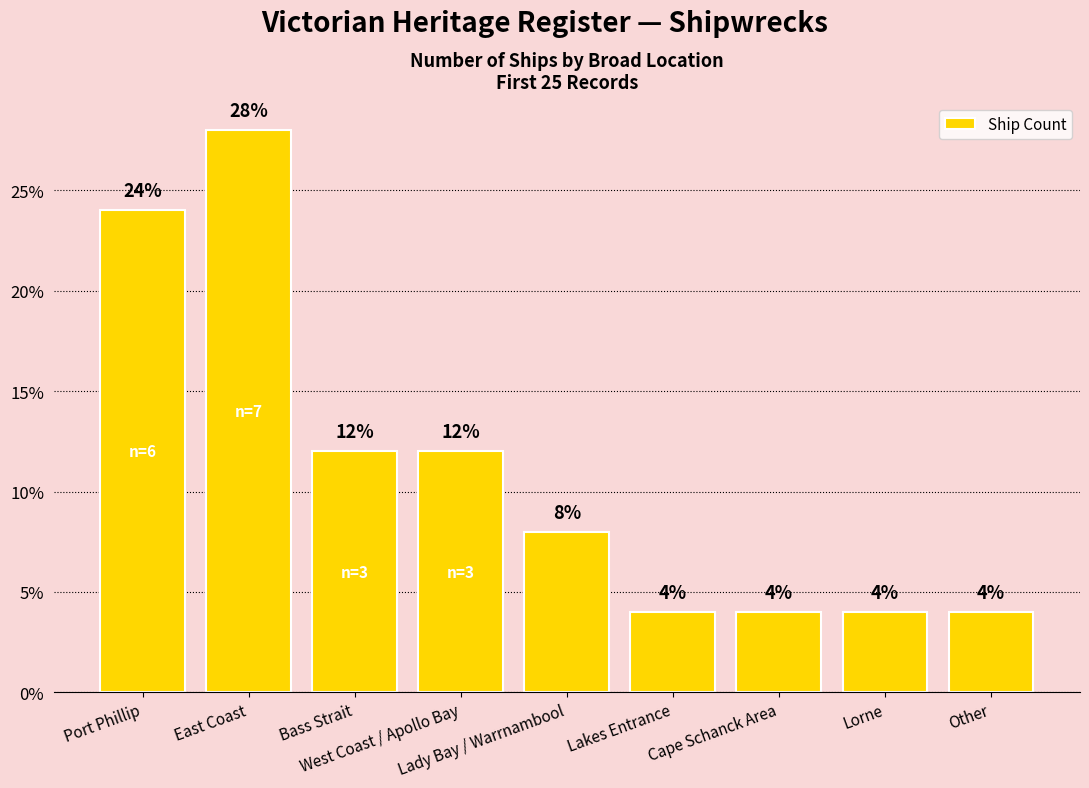

Count the values in the range 4 to 12.

7